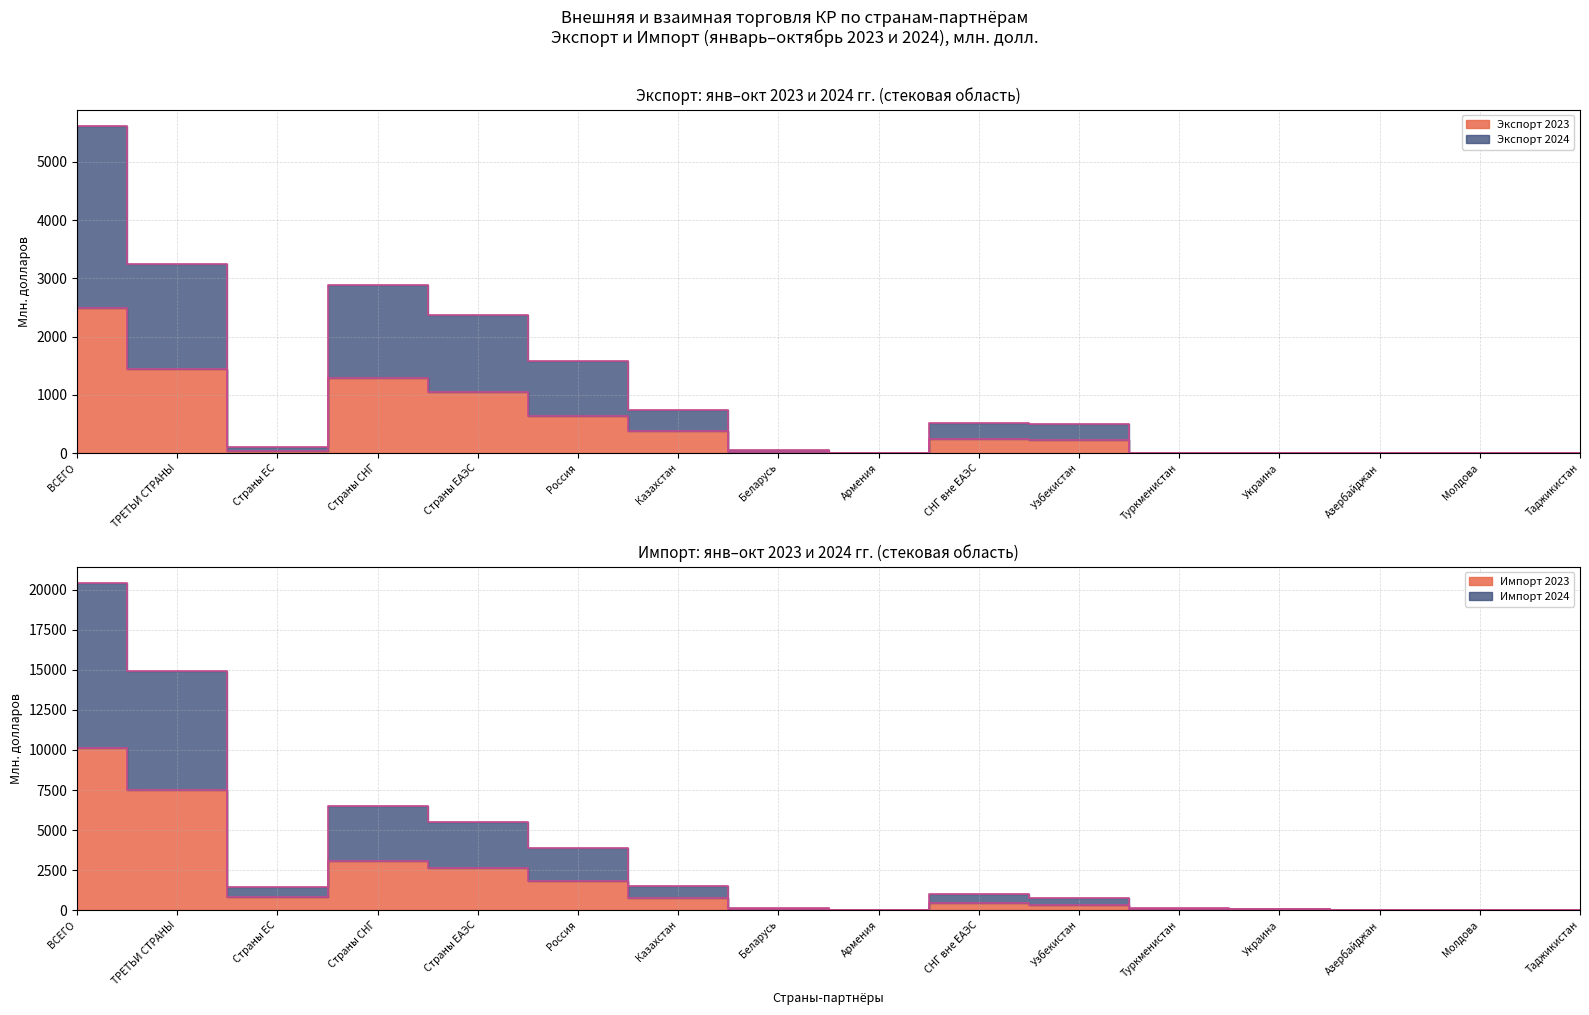

At how many categories does at least one series exceed 15598?

1